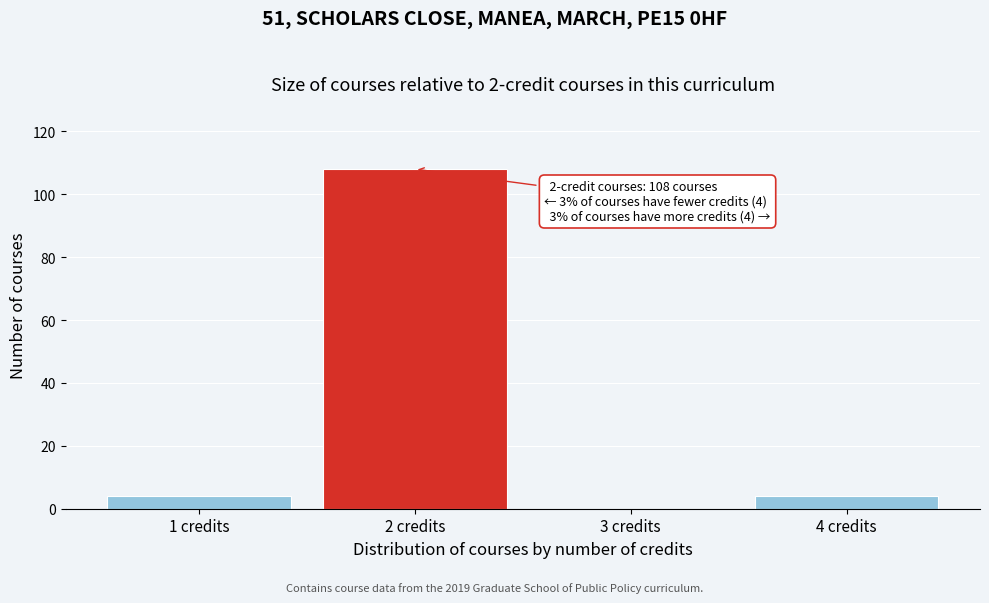

Reading right to left, extract all data points from this chart.

4 credits=4	3 credits=0	2 credits=108	1 credits=4